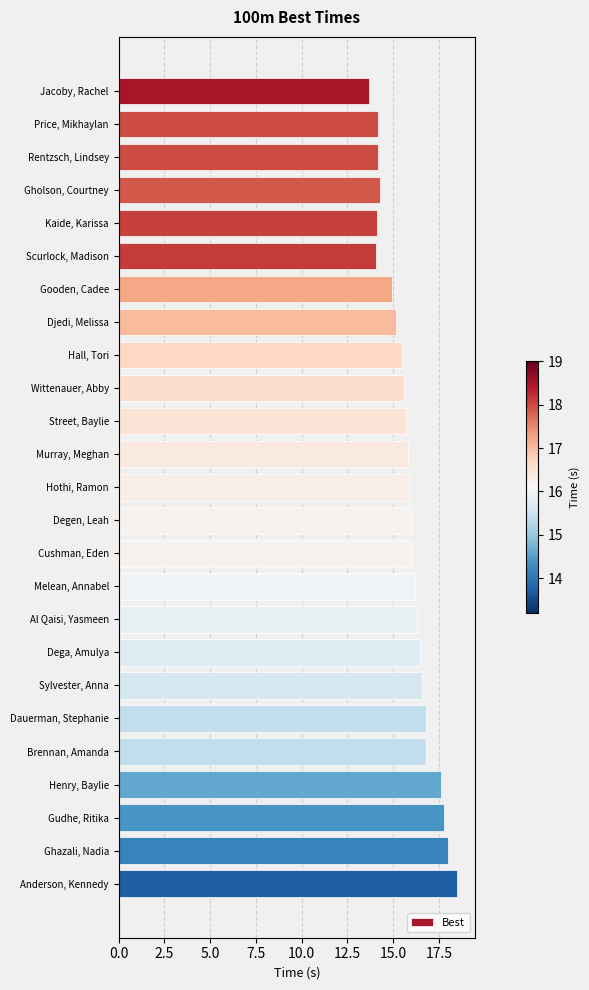

What is the difference between the values at Murray, Meghan and Melean, Annabel?

0.4